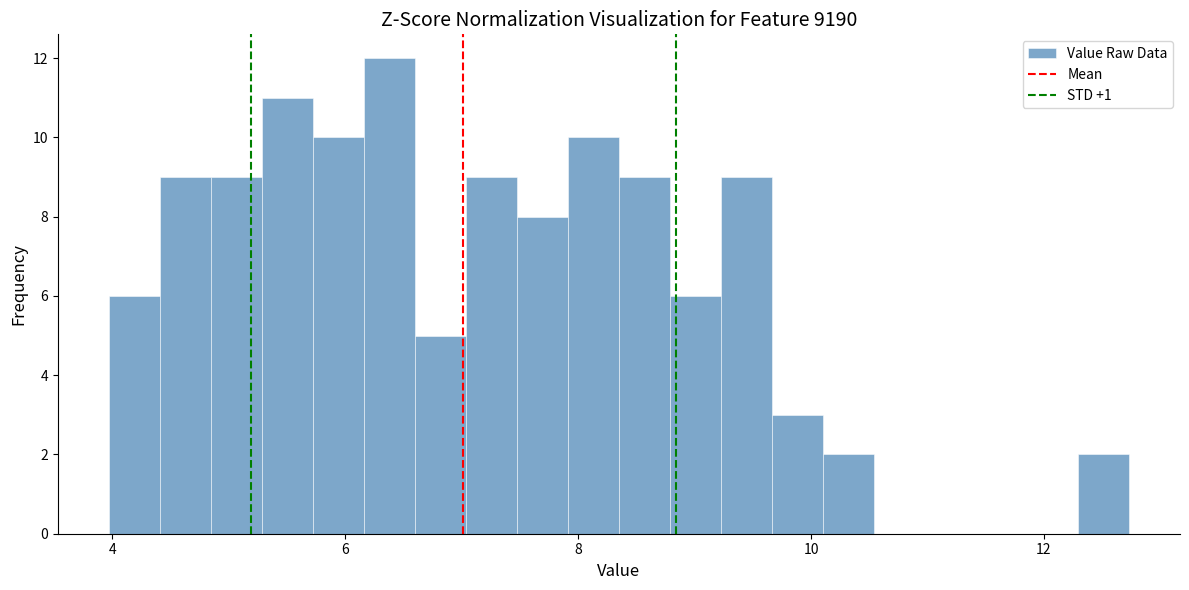

Around what value on the x-axis is the tallest bar? Give the approximate position of its centre, as read against the axis.

6.4